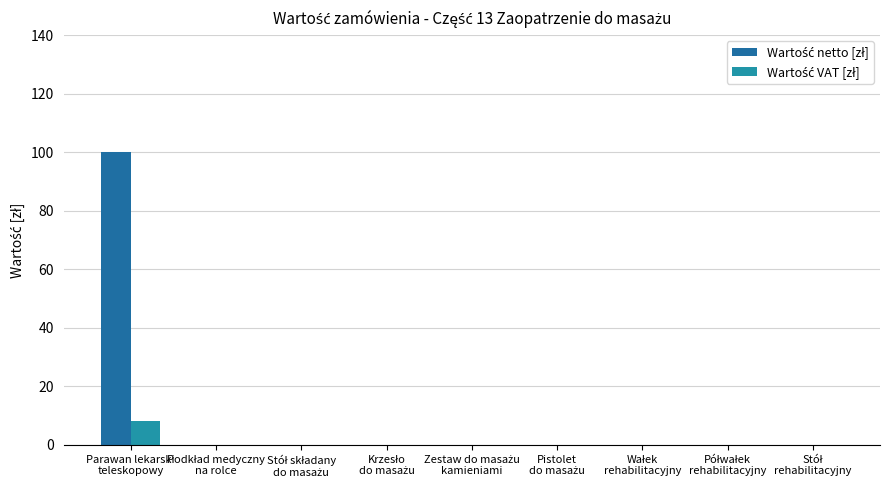

How many groups of bars are there?

9